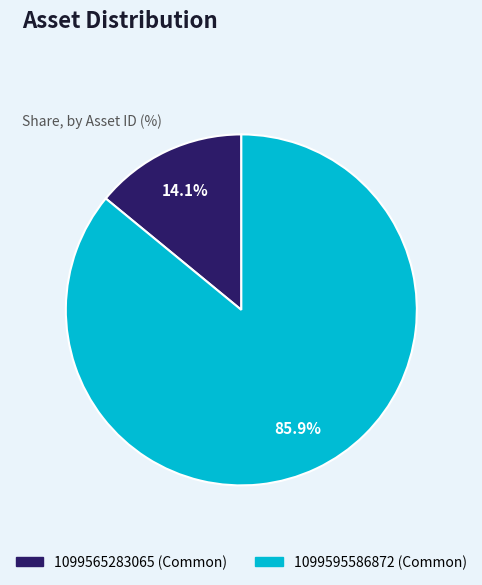

Count the number of slices in the pie.

2